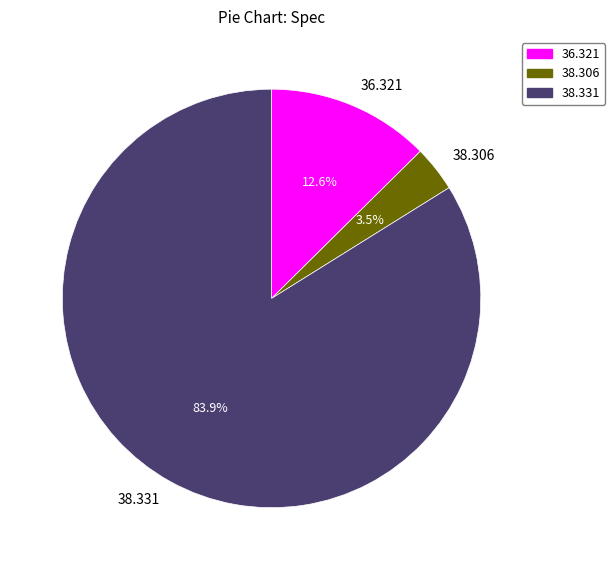

Do 38.331 and 38.306 together represent more than half of the pie?

Yes